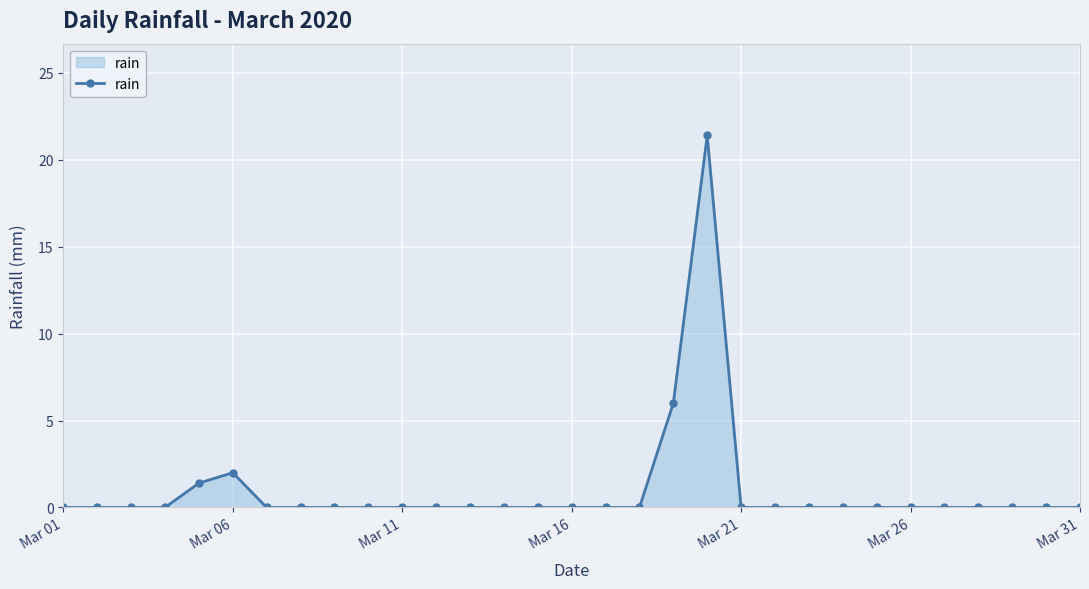

True or false: the data has more than 0 interior local peaks.

True